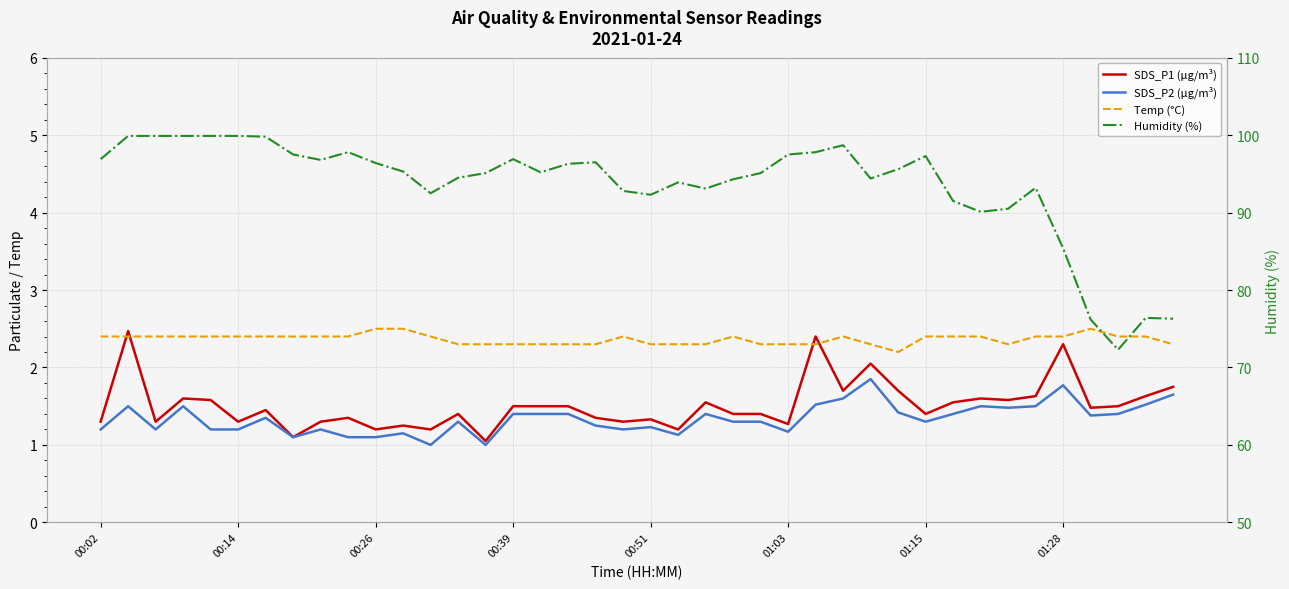

What is the maximum value shown in the chart?

99.9